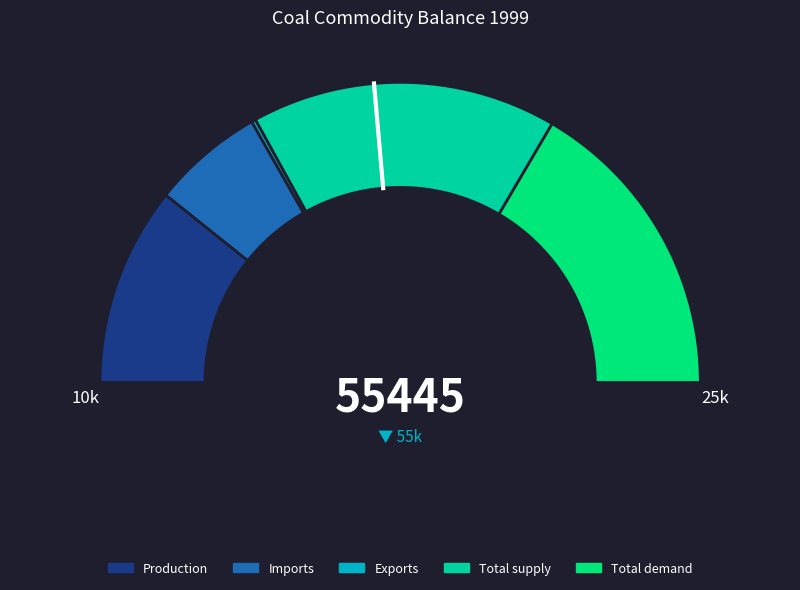

Which has a higher value, Exports or Total demand?

Total demand